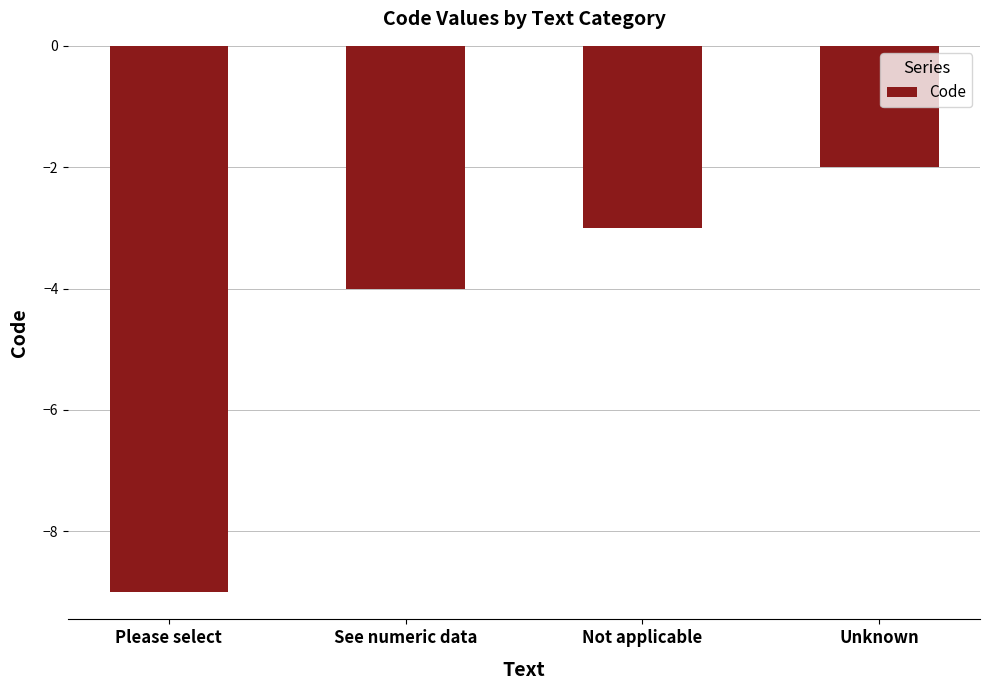

What is the label of the 4th bar from the left?

Unknown